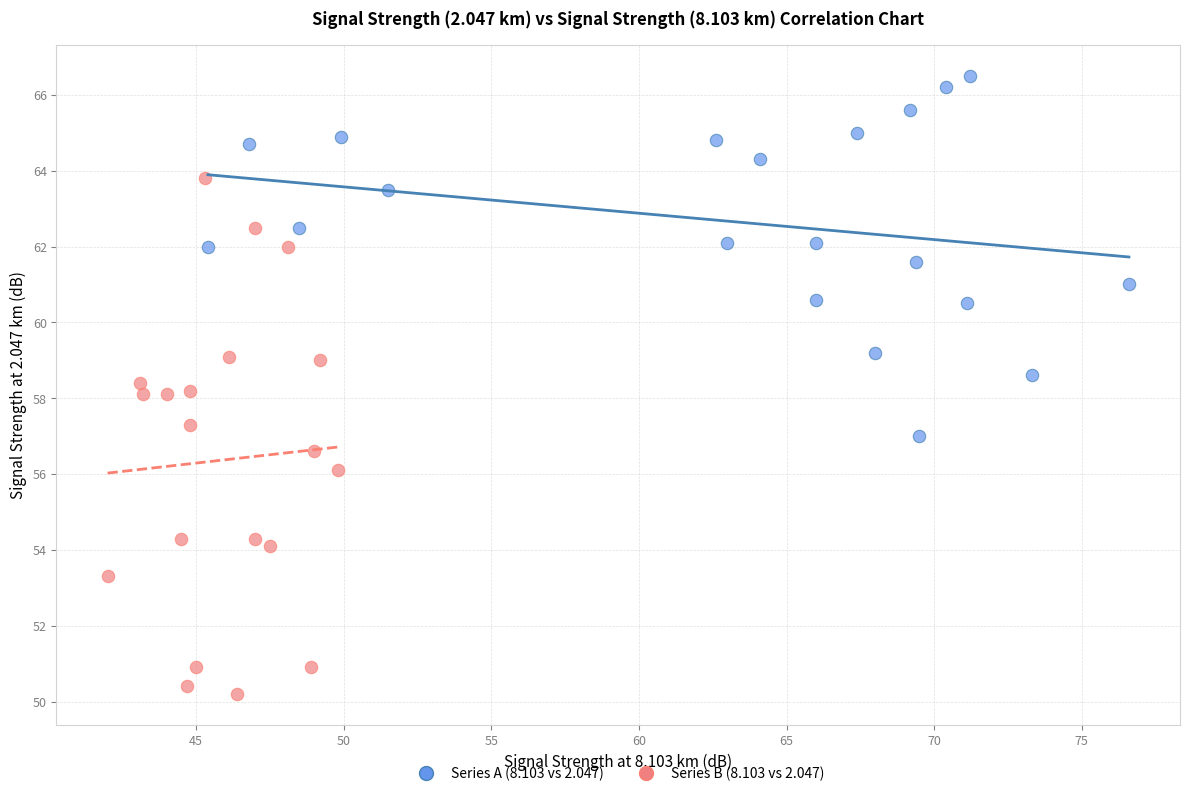

Which series has the widest spread of Y values?

Series B (8.103 vs 2.047)